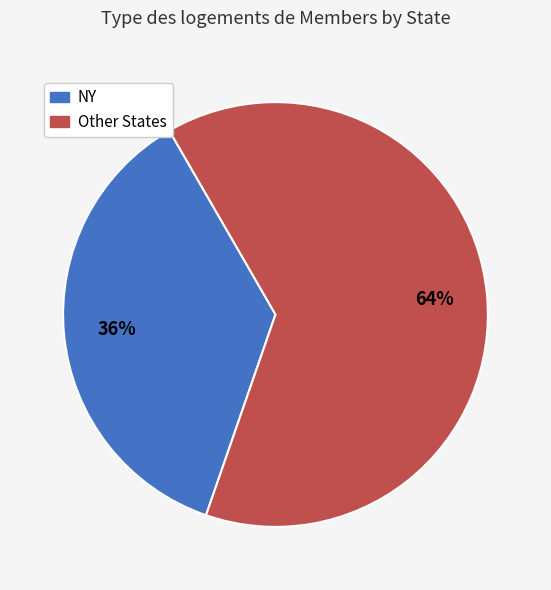

Is it true that NY is 36% of the pie?

True